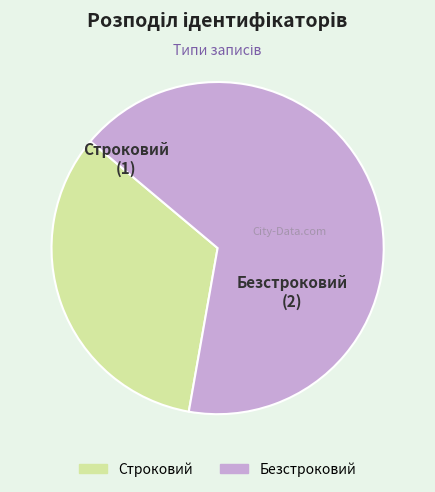

Does Строковий represent more than half of the total?

No